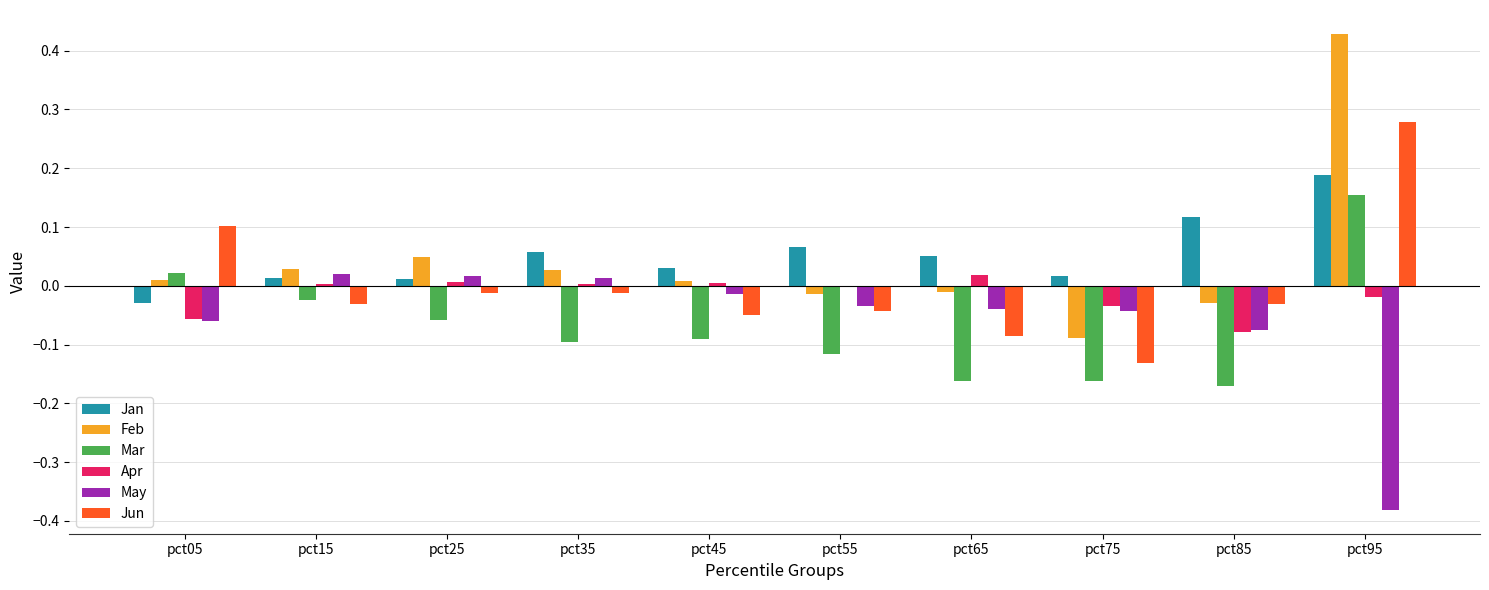

True or false: Mar has a value of -0.1 at pct55.

True